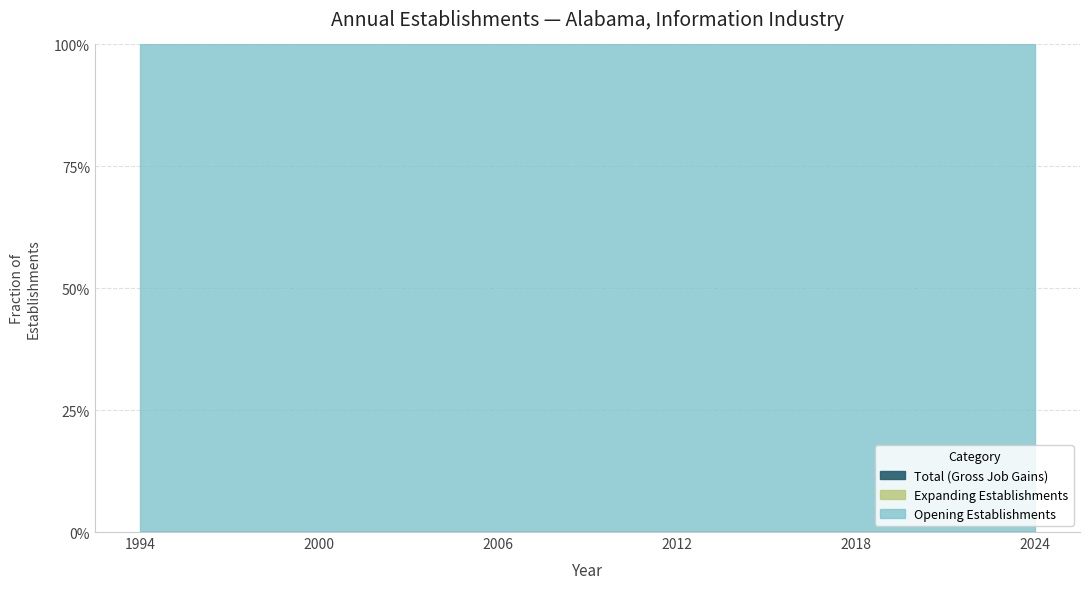

True or false: Opening Establishments and Expanding Establishments intersect in this chart.

False